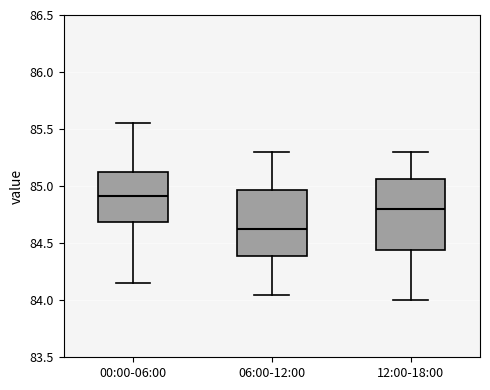

Which box has the highest median line?

00:00-06:00